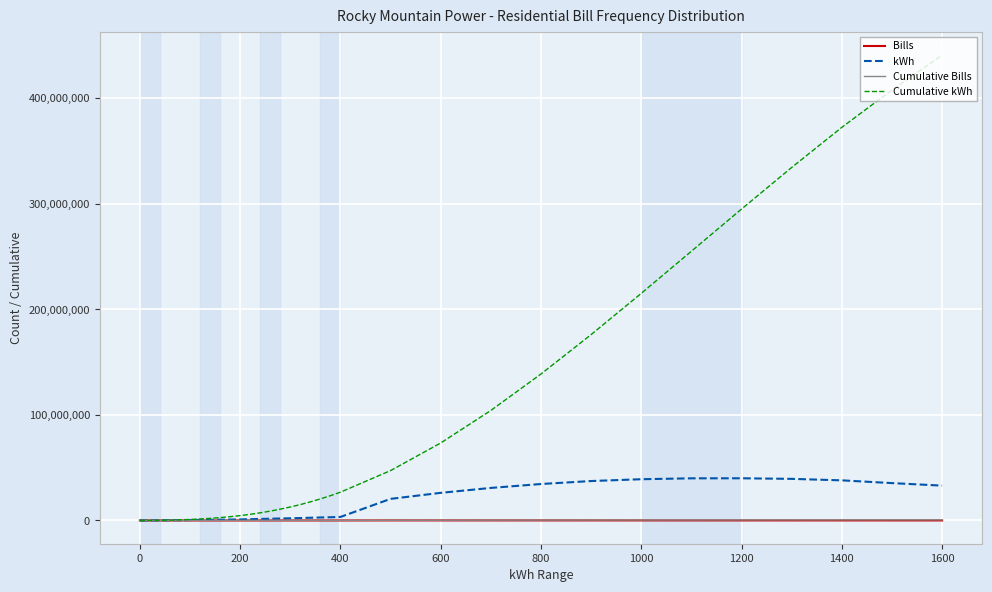

Which series has the largest total across all categories?

Cumulative kWh